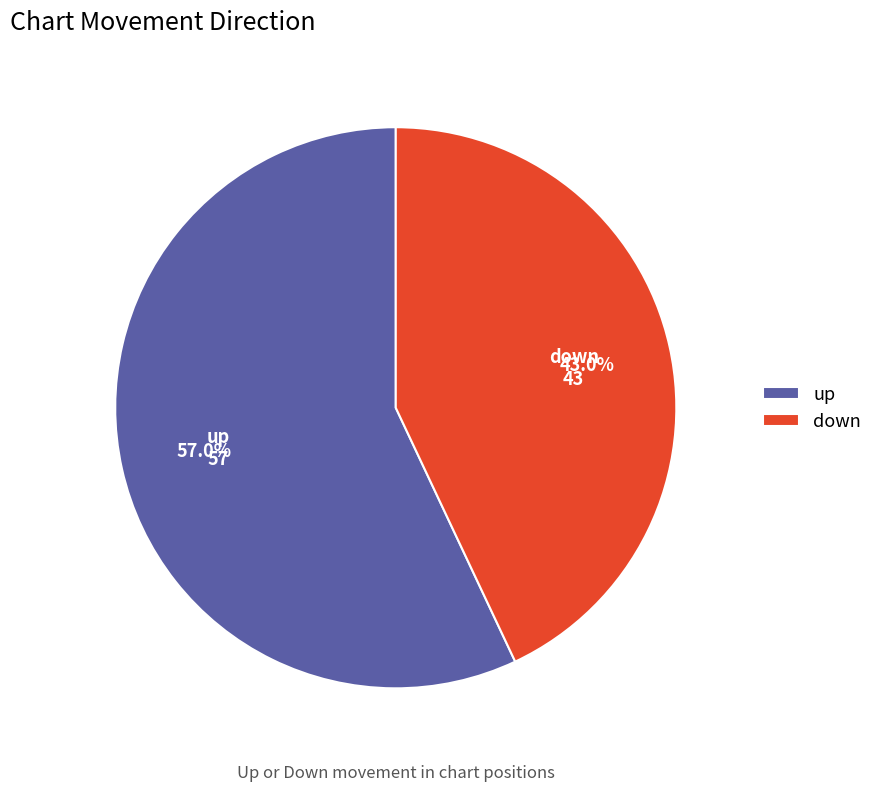

Does any single category account for the majority?

Yes